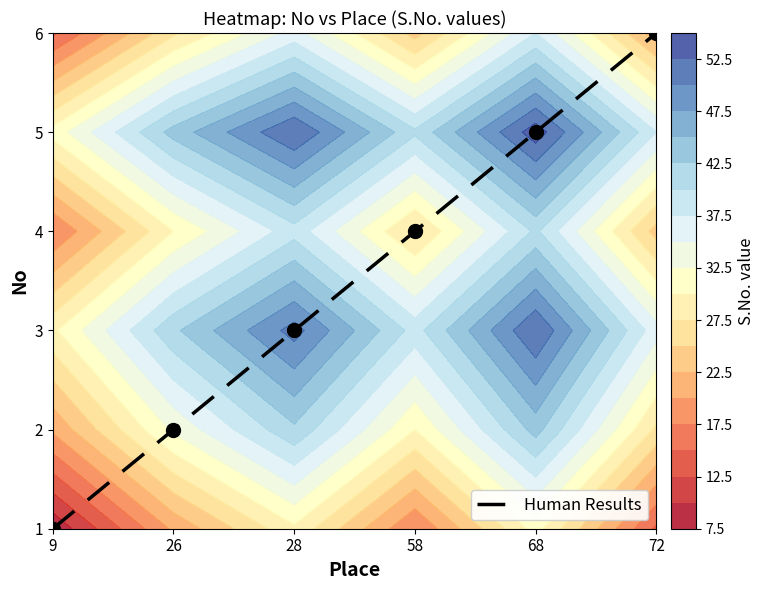

Is it true that the value at 72 is 1?

False